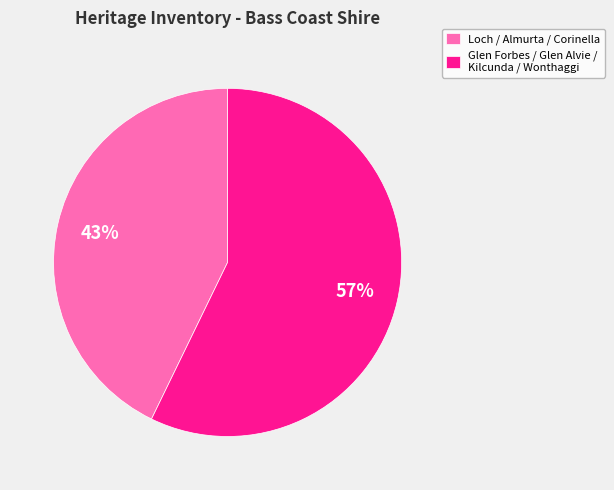

Rank the categories by value from highest to lowest.

Glen Forbes / Glen Alvie / Kilcunda / Wonthaggi, Loch / Almurta / Corinella